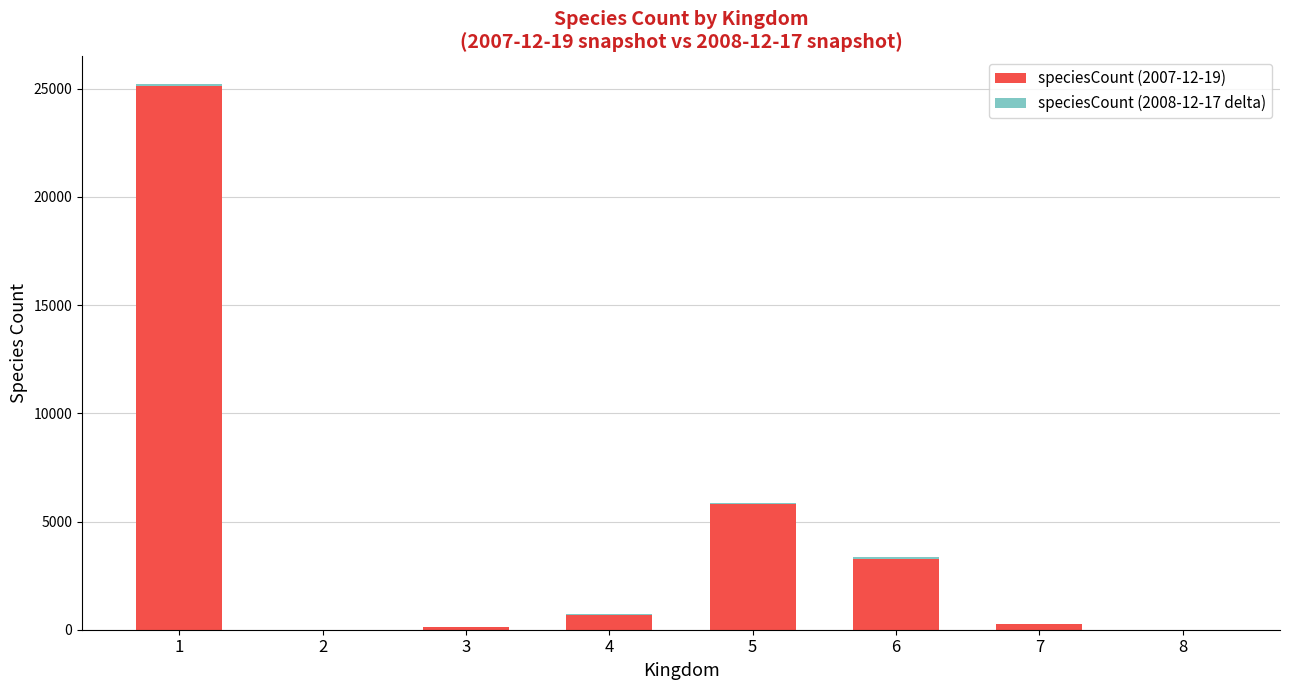

Does the chart contain stacked bars?

Yes